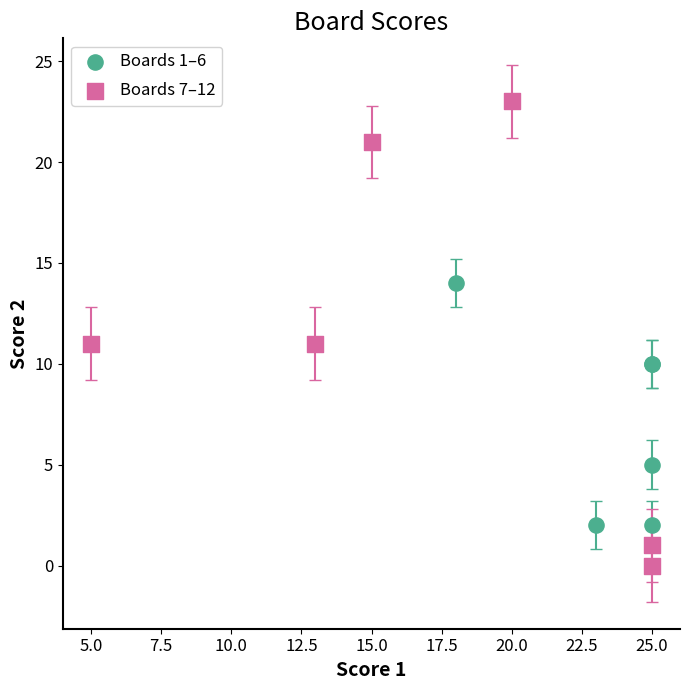

What are all the series names shown in the legend?

Boards 1–6, Boards 7–12